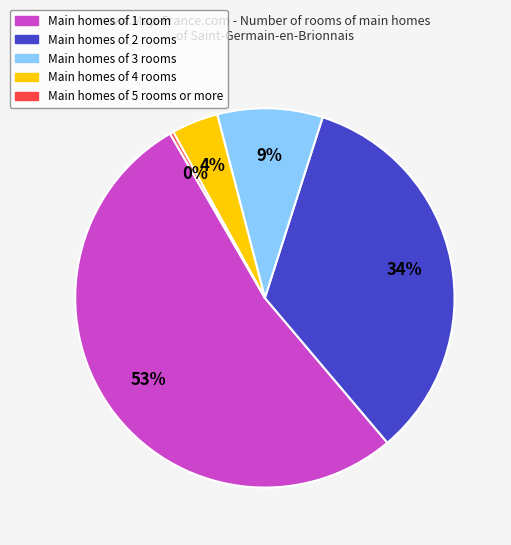

To the nearest percent, what is the average slice percentage?

20%